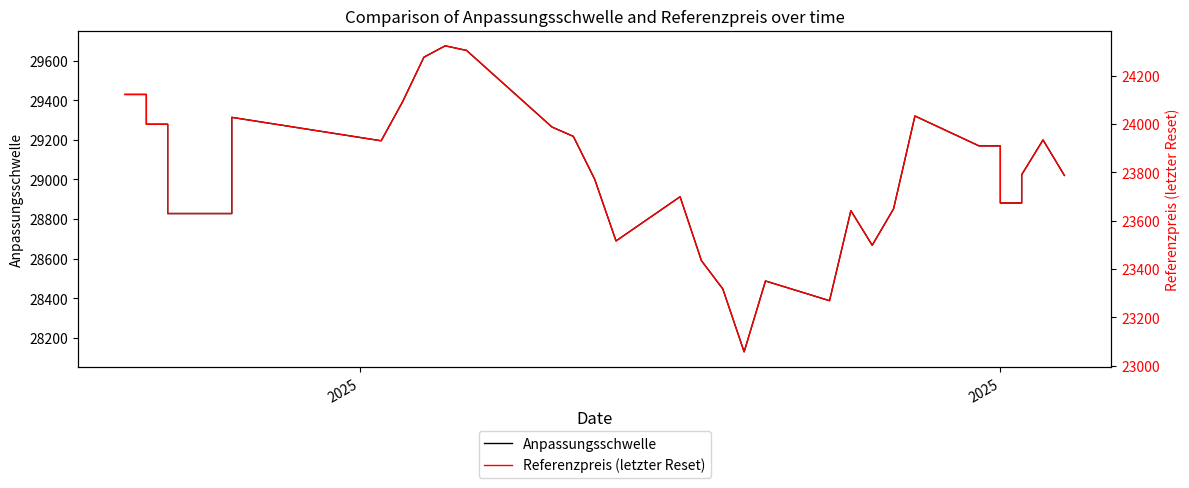

What is the smallest value displayed?

23057.4